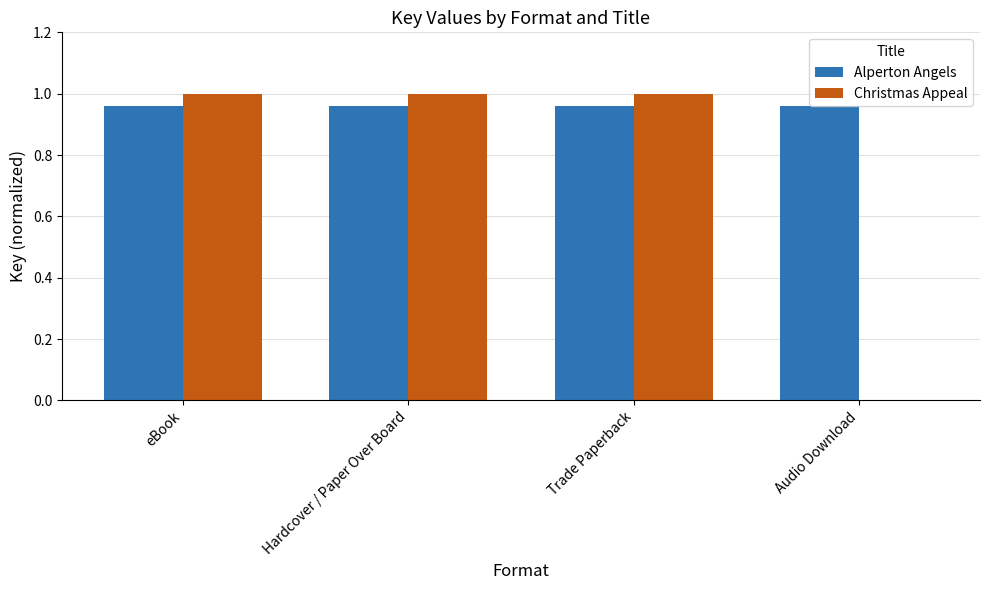

What are all the series names shown in the legend?

Alperton Angels, Christmas Appeal